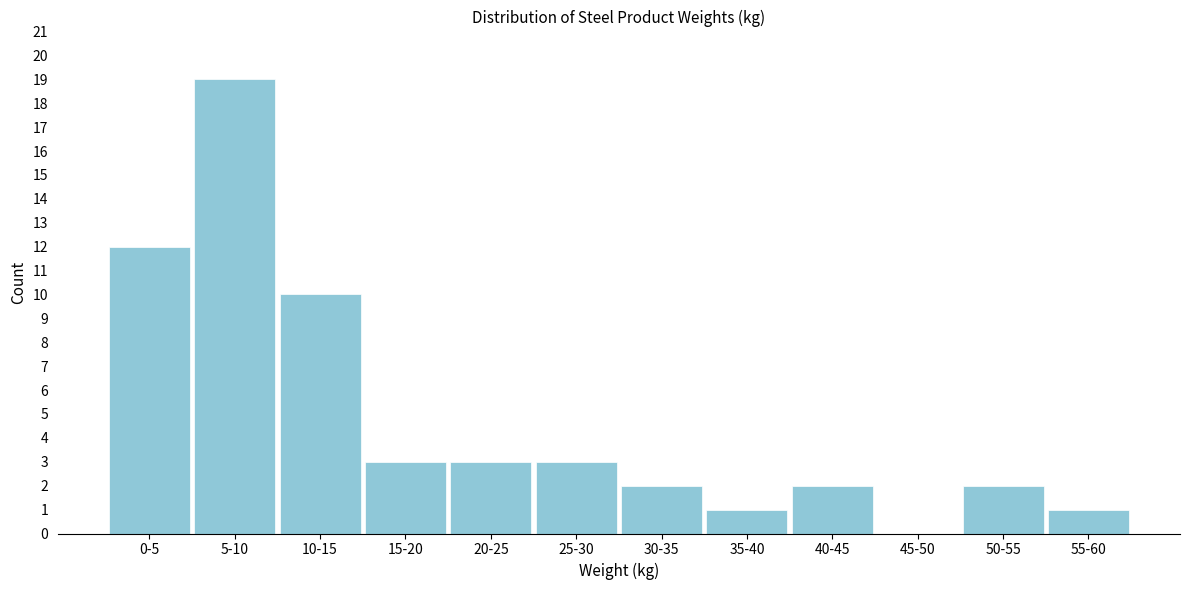

Reading right to left, extract all data points from this chart.

55-60=1	50-55=2	45-50=0	40-45=2	35-40=1	30-35=2	25-30=3	20-25=3	15-20=3	10-15=10	5-10=19	0-5=12